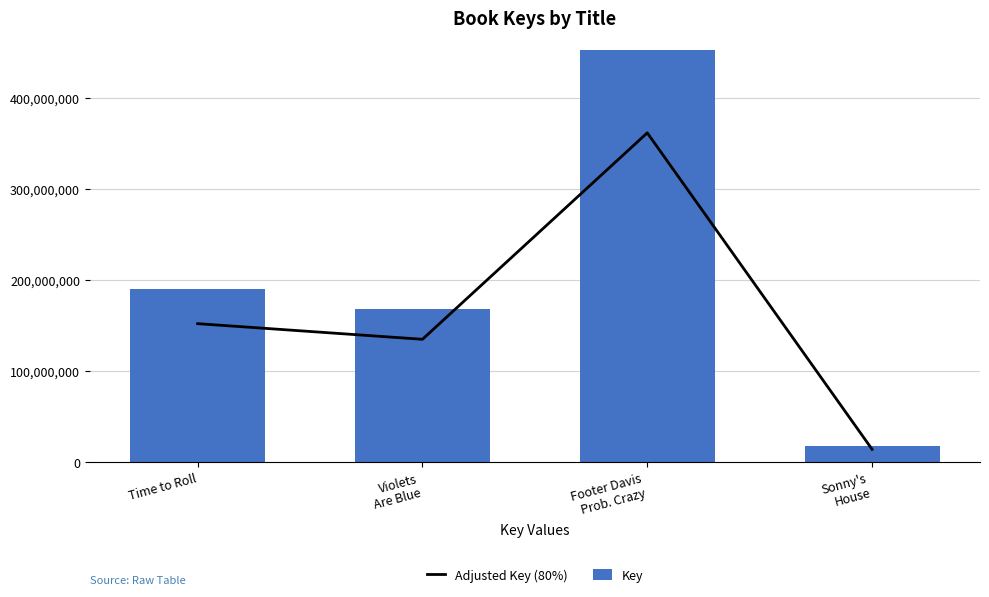

What is the value of the Adjusted Key (80%) bar at the 2nd from the left?

135098720.8